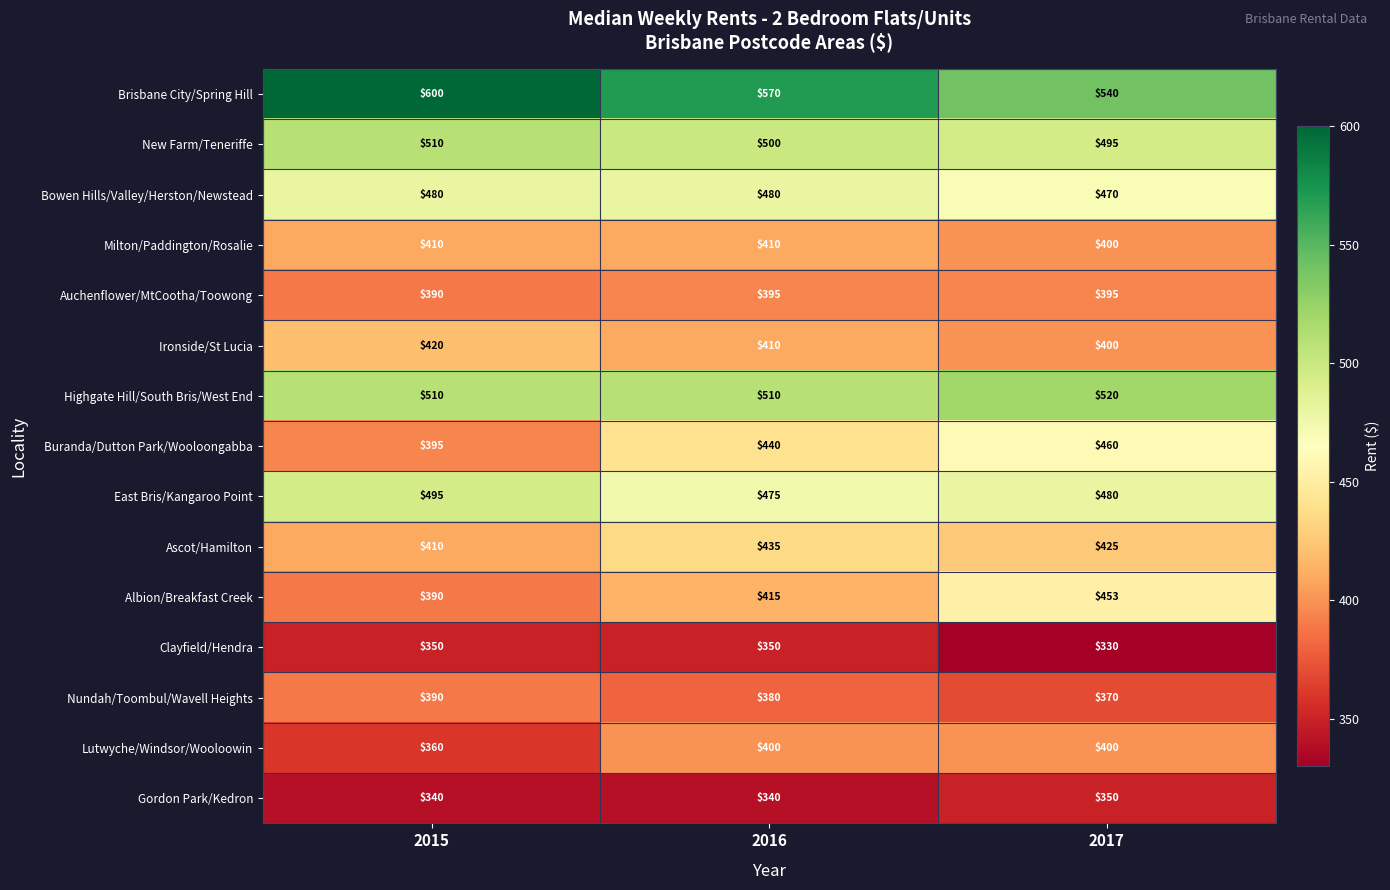

What is the minimum value shown in the chart?

330